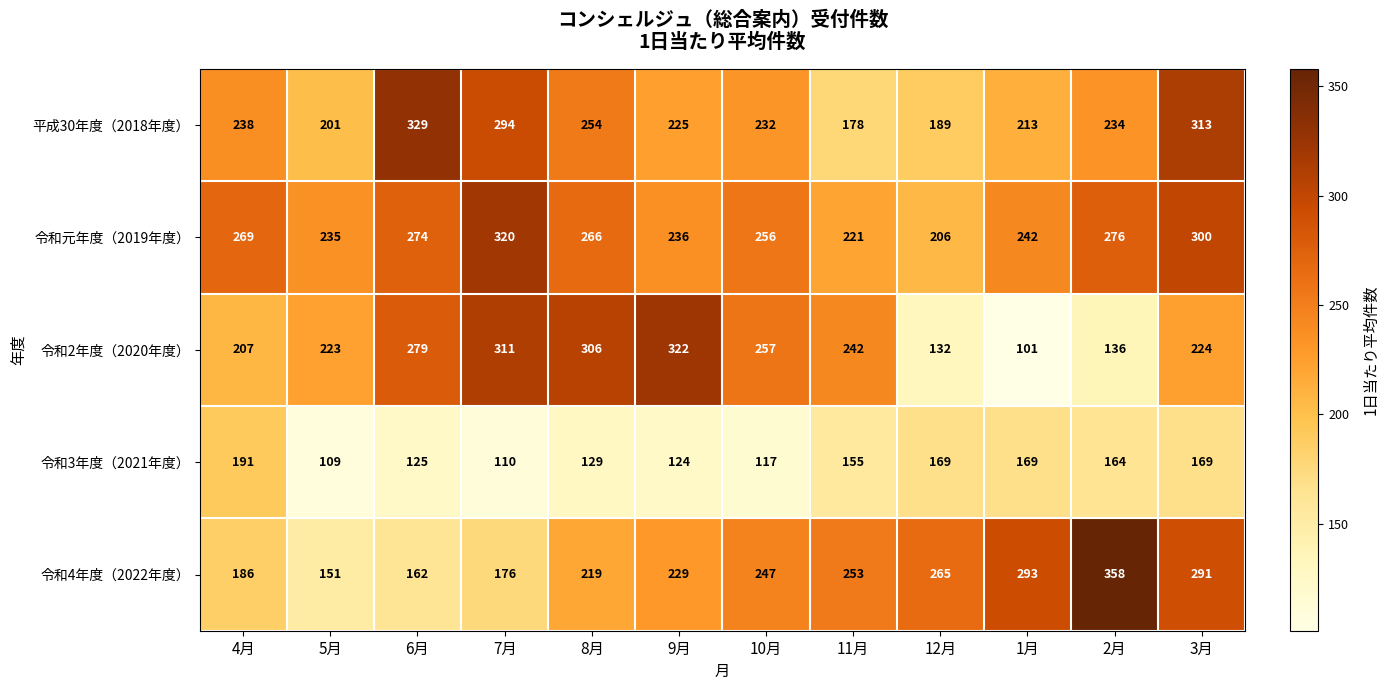

List the labels in order of 平成30年度（2018年度） value, largest first.

6月, 3月, 7月, 8月, 4月, 2月, 10月, 9月, 1月, 5月, 12月, 11月